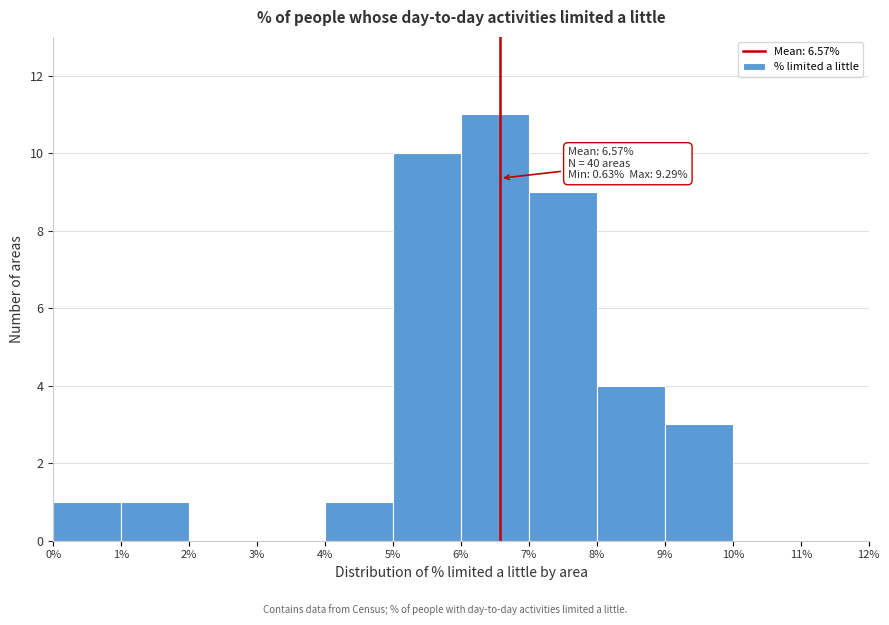

Over which range of the x-axis is the bar tallest?

6% to 7%